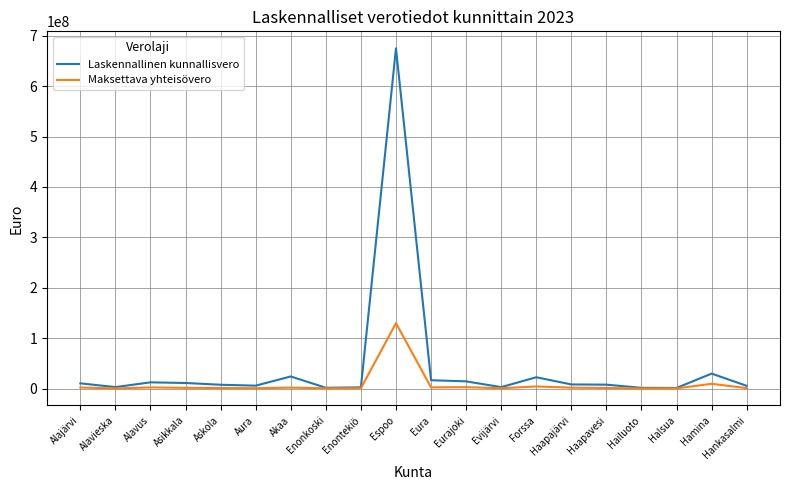

Rank the series by their average value, from lowest to highest.

Maksettava yhteisövero, Laskennallinen kunnallisvero